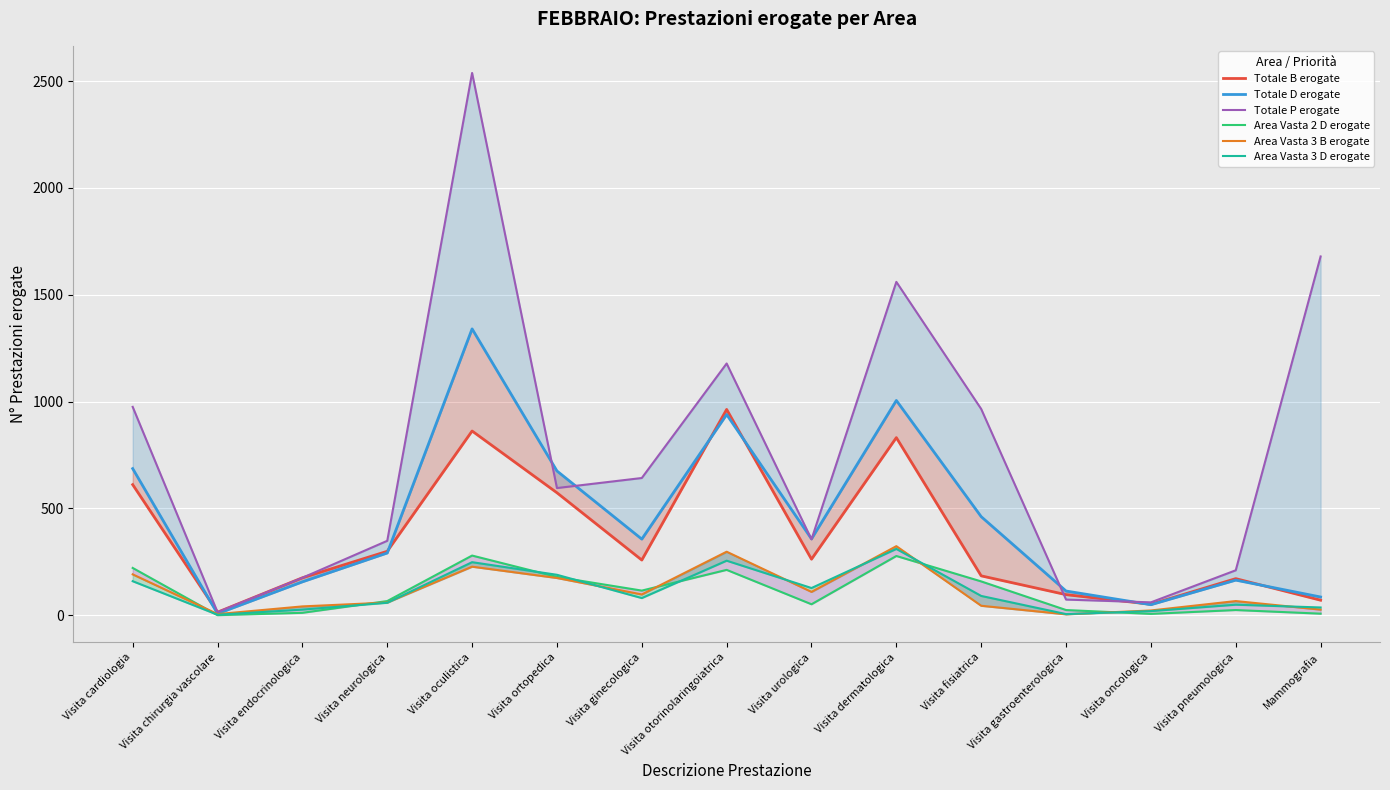

True or false: Area Vasta 3 D erogate has a value of 80 at Visita urologica.

False